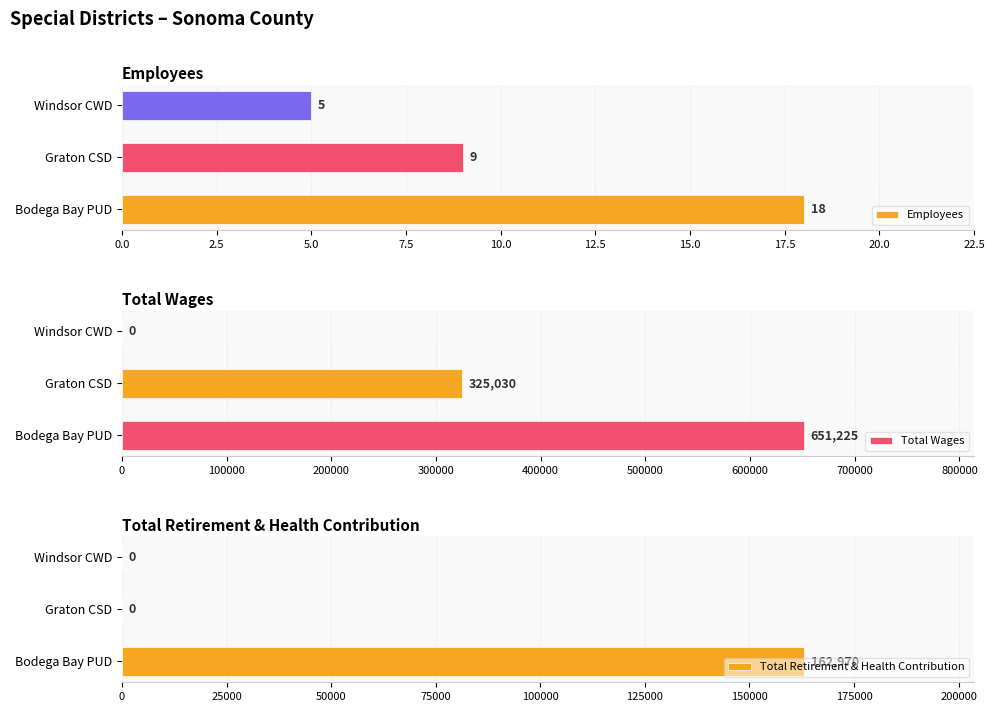

What is the average value of the Total Retirement & Health Contribution series?

54323